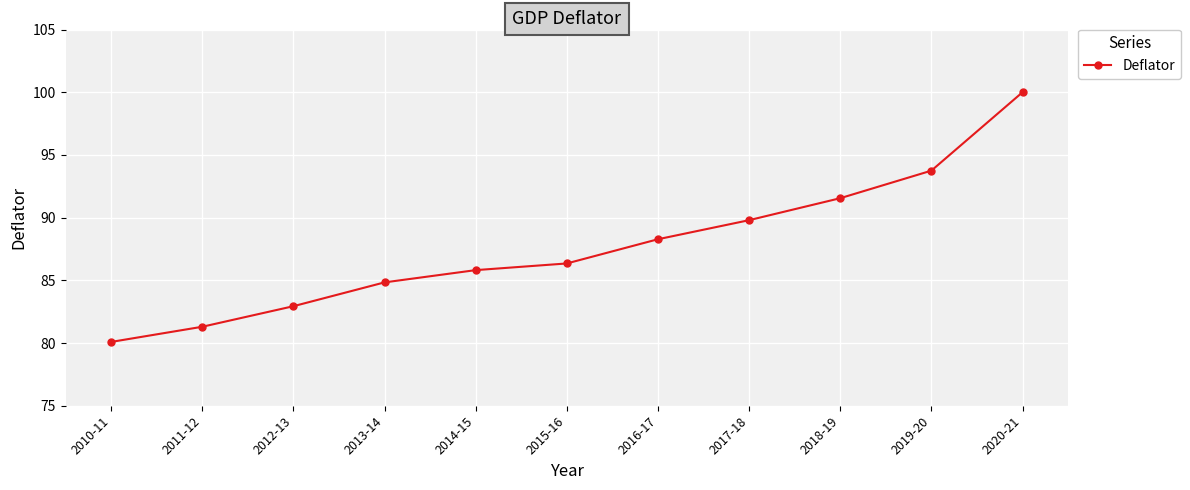

True or false: there are more than 2 points higher than both neighbors.

False